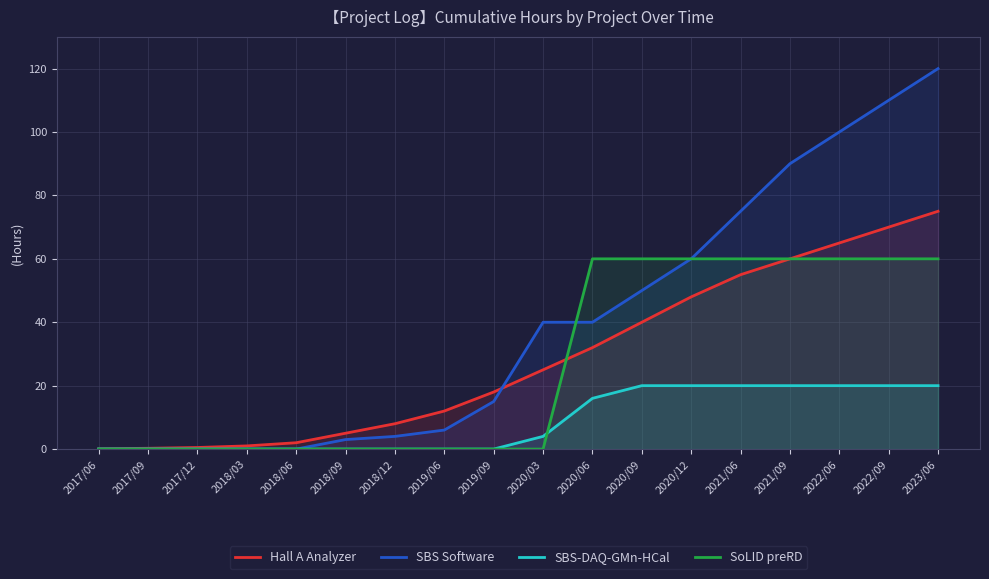

True or false: SBS-DAQ-GMn-HCal and Hall A Analyzer intersect in this chart.

False